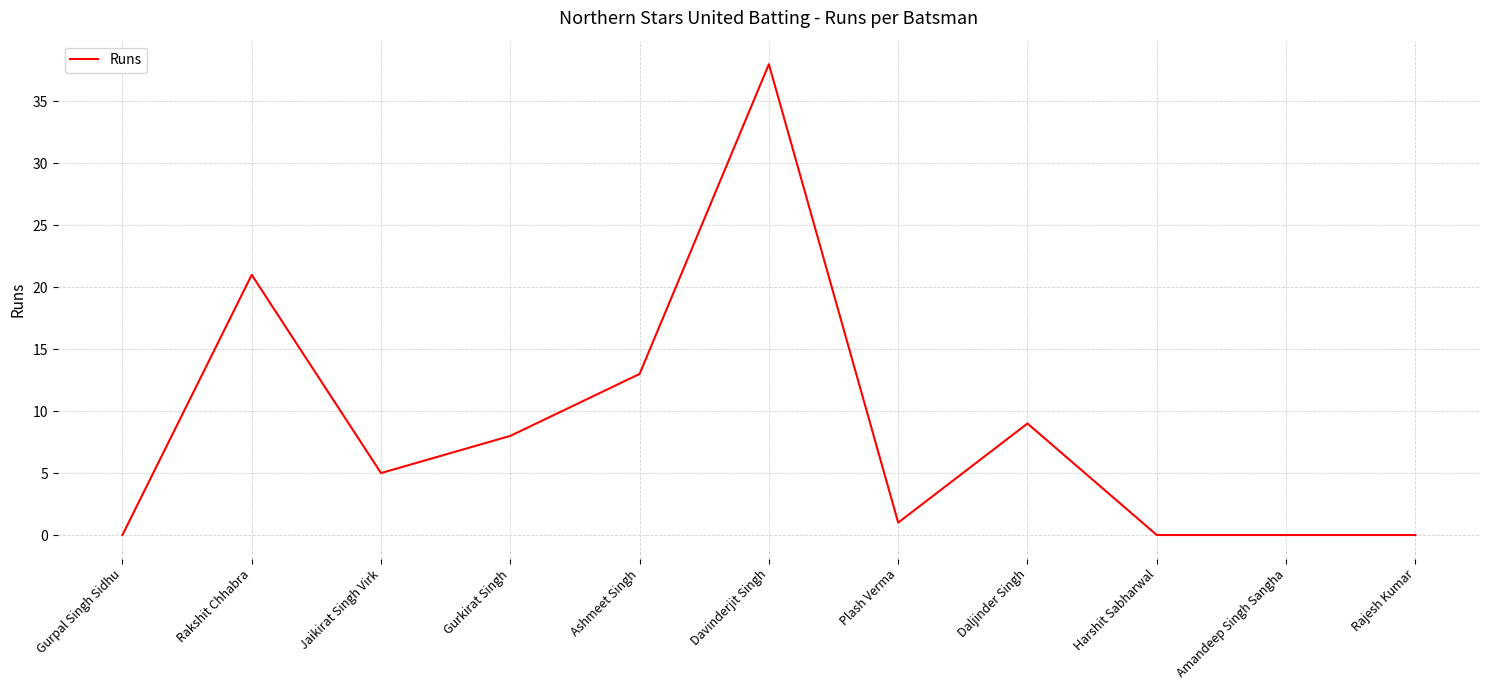

Reading left to right, what are all the values shown in this chart?

Gurpal Singh Sidhu=0	Rakshit Chhabra=21	Jaikirat Singh Virk=5	Gurkirat Singh=8	Ashmeet Singh=13	Davinderjit Singh=38	Plash Verma=1	Daljinder Singh=9	Harshit Sabharwal=0	Amandeep Singh Sangha=0	Rajesh Kumar=0